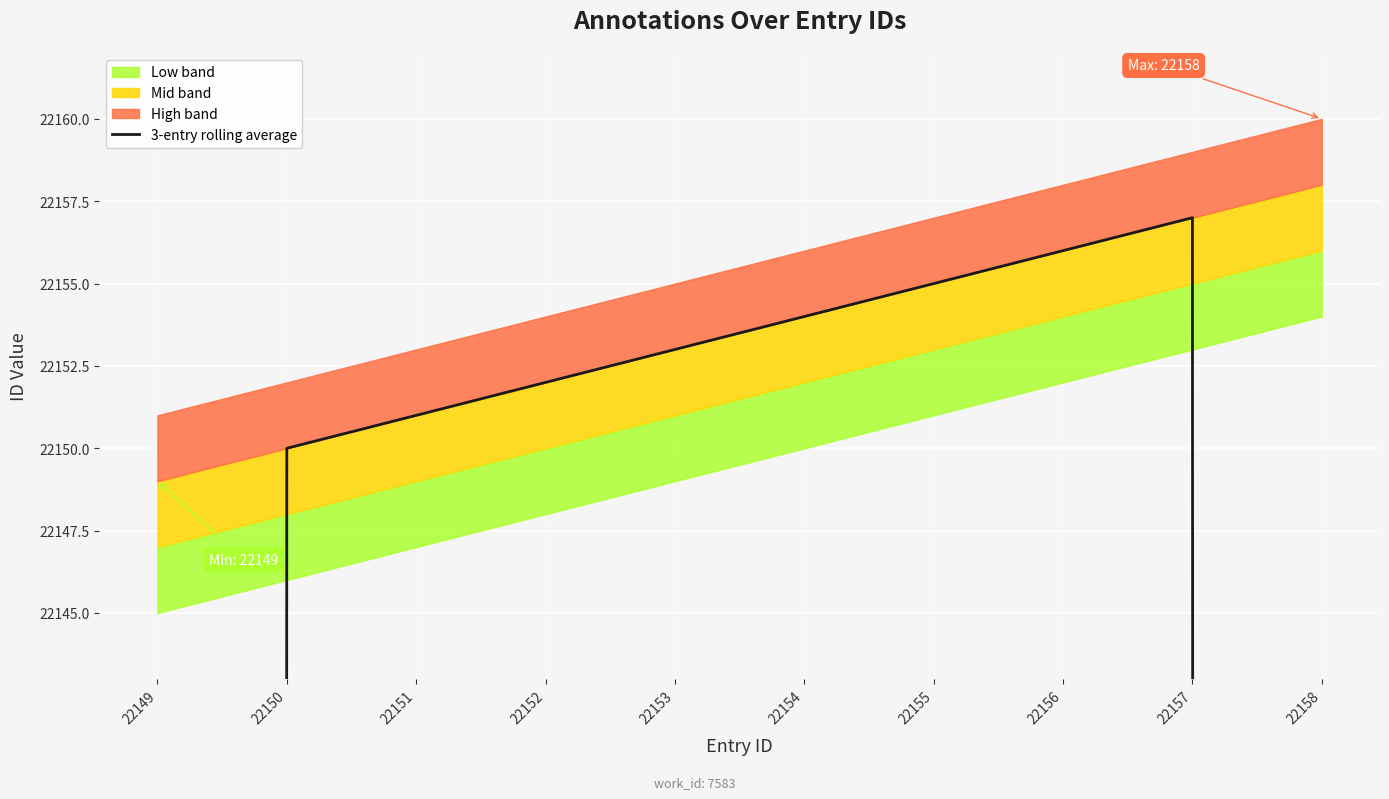

What is the approximate value at 22154?

22154.0